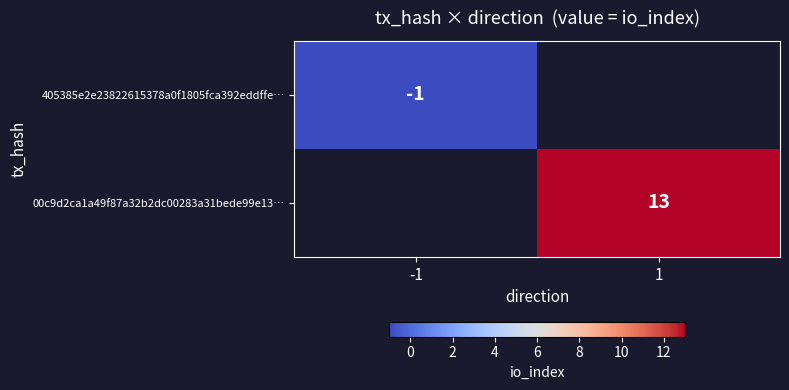

The value of 00c9d2ca1a49f87a32b2dc00283a31bede99e13… at 1 is 13. True or false?

True